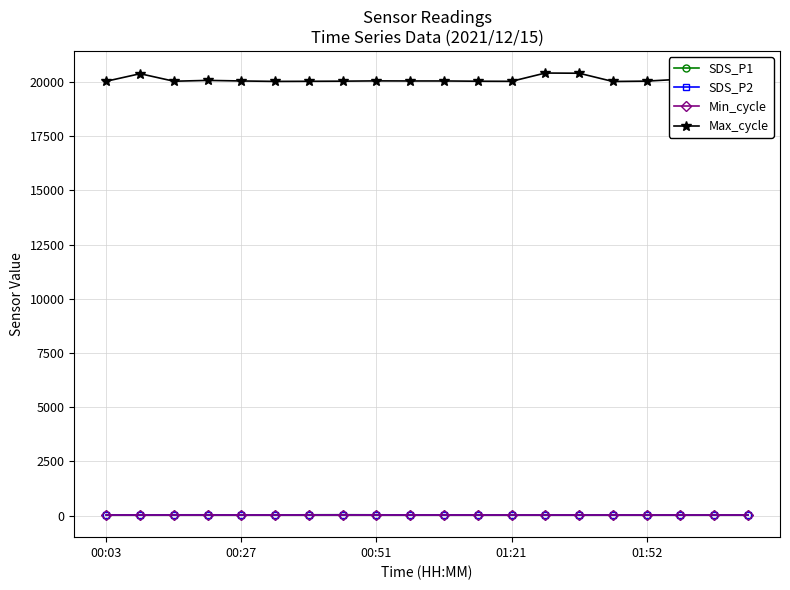

At how many categories does at least one series exceed 10222?

20